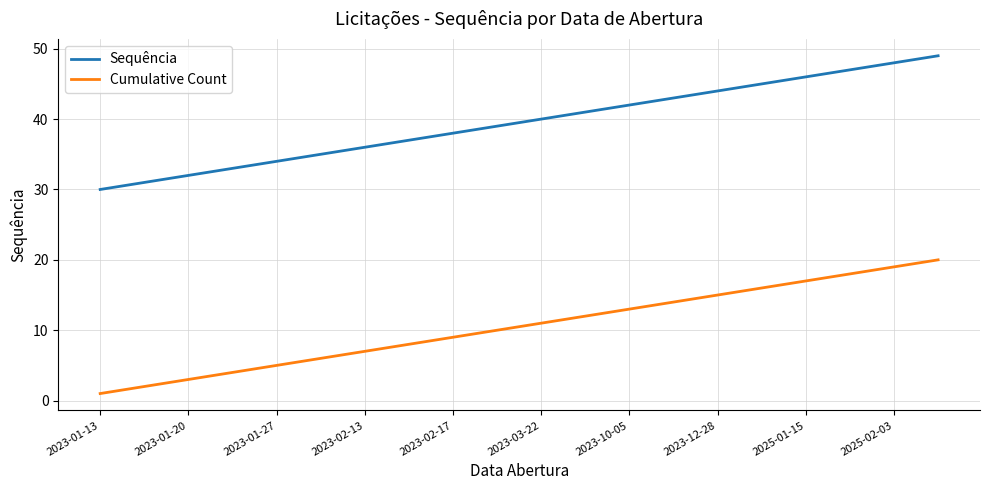

What is the highest value of the Sequência series?

49